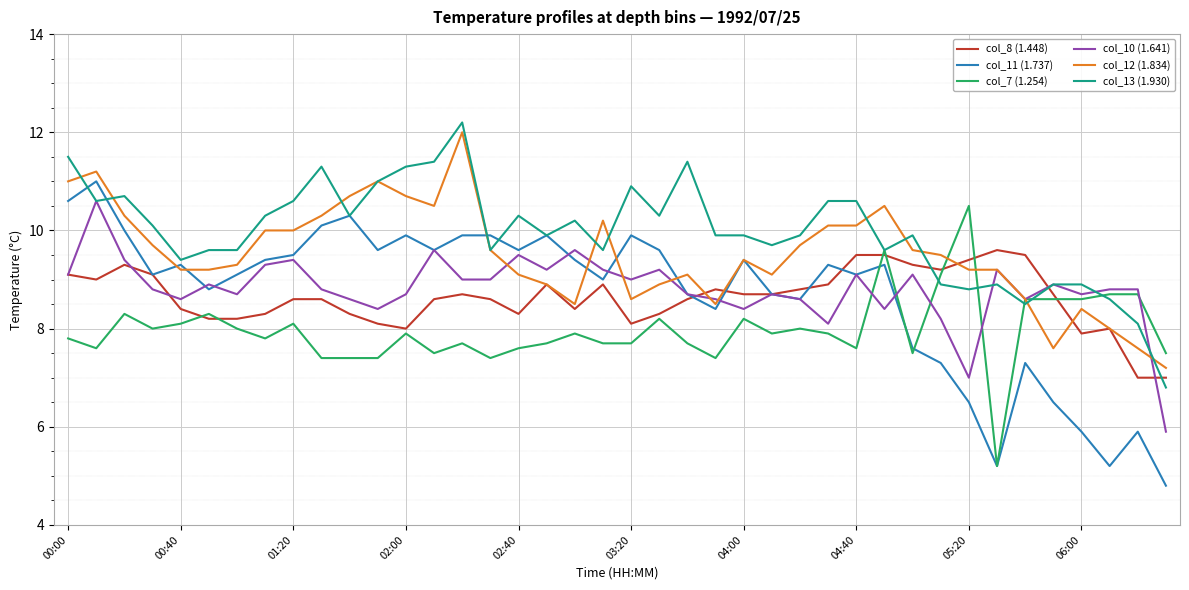

True or false: col_12 (1.834) and col_13 (1.930) cross at least once.

True